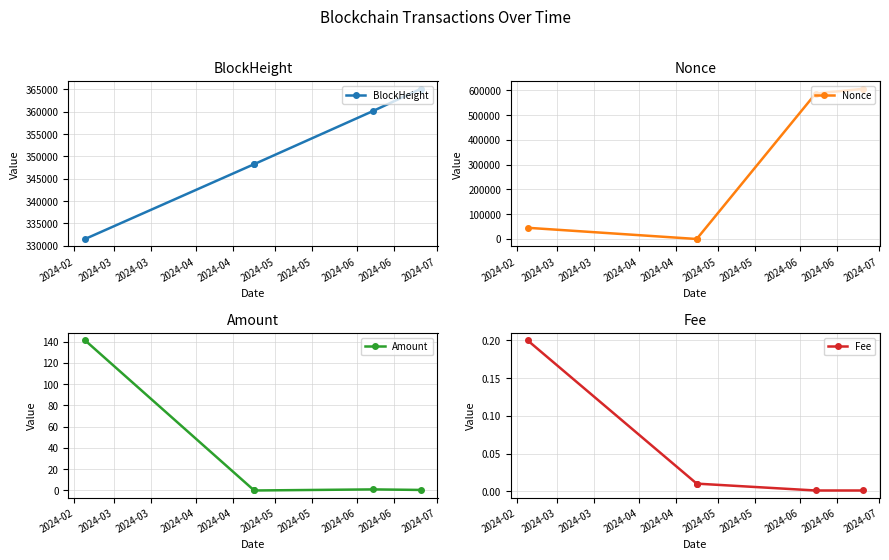

True or false: Amount and Nonce cross at least once.

False